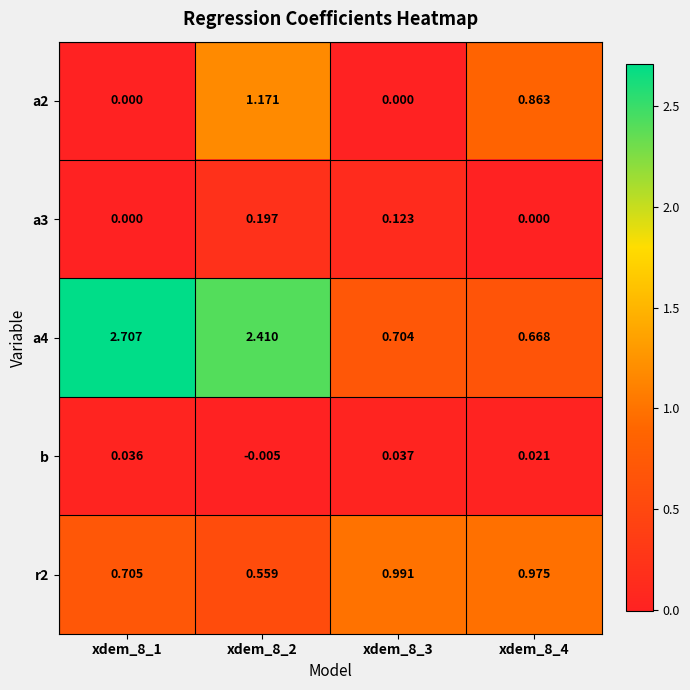

Is the value of a2 at xdem_8_4 greater than the value of b at xdem_8_3?

Yes